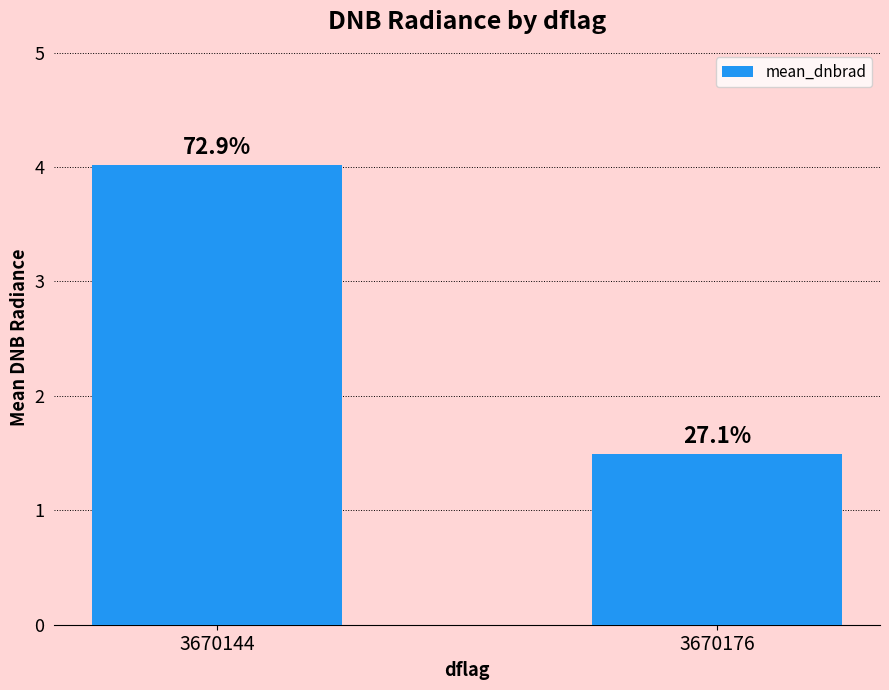

Reading right to left, transcribe all the data shown in this chart.

1.5	4.0